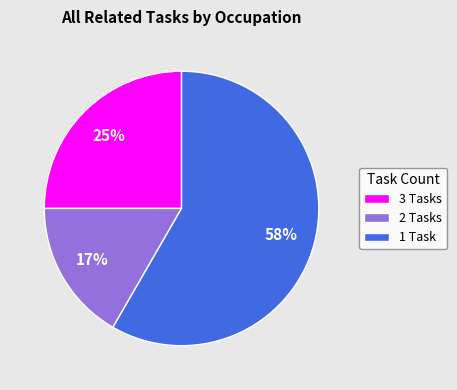

Is there any slice that represents more than half of the pie?

Yes